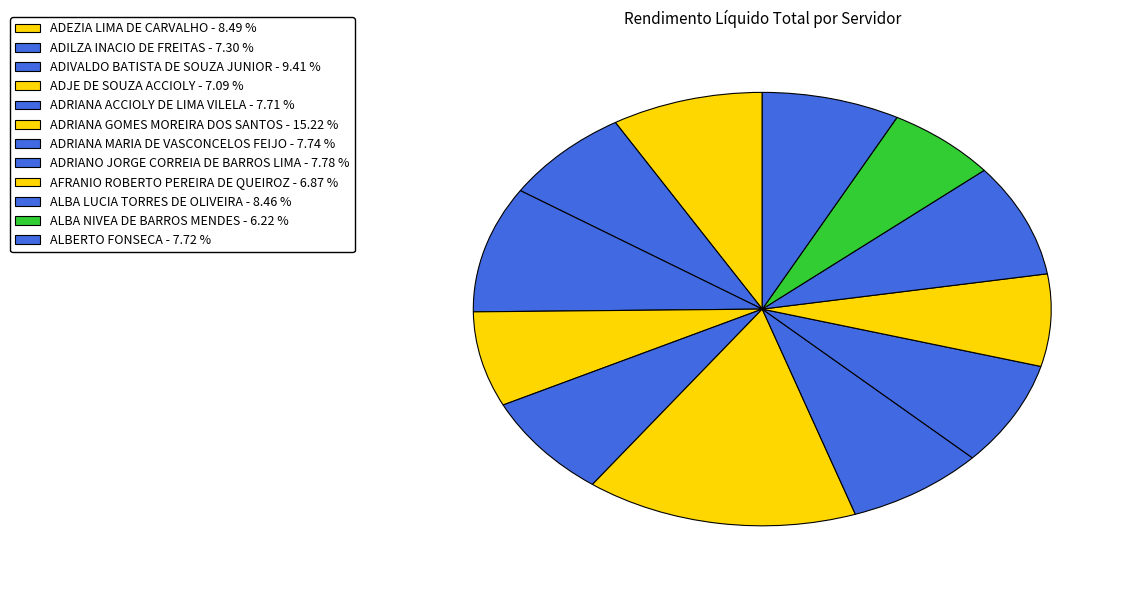

How many slices are in this pie chart?

12